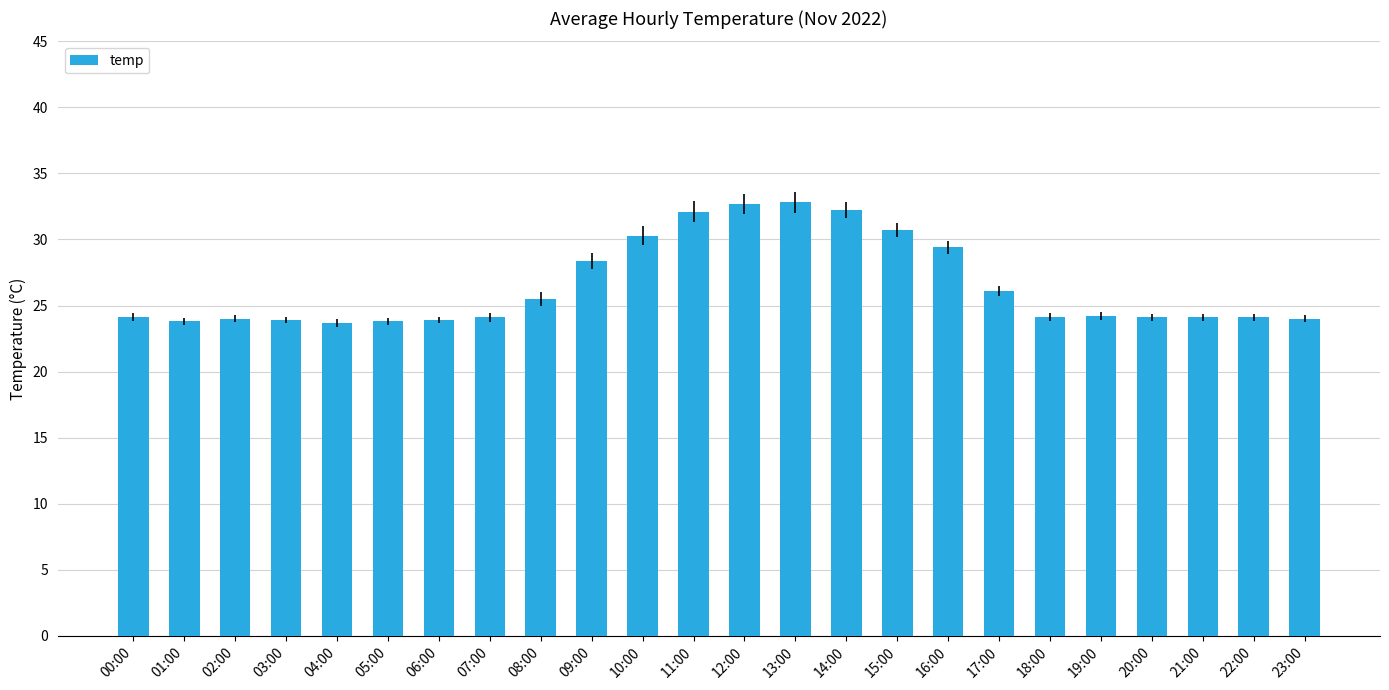

What is the average value?

26.5